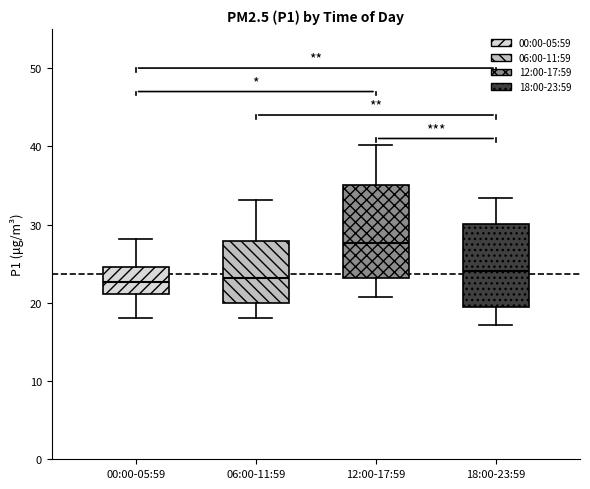

Reading left to right, read every box against the y-axis: the position of its median line, the range the box covers, and the ends of its whiskers. The values are not printed on the chart, so give them approximately, as read against the axis.

00:00-05:59: median 23, box 21 to 25, whiskers 18 to 28
06:00-11:59: median 23, box 20 to 28, whiskers 18 to 33
12:00-17:59: median 28, box 23 to 35, whiskers 21 to 40
18:00-23:59: median 24, box 20 to 30, whiskers 17 to 33